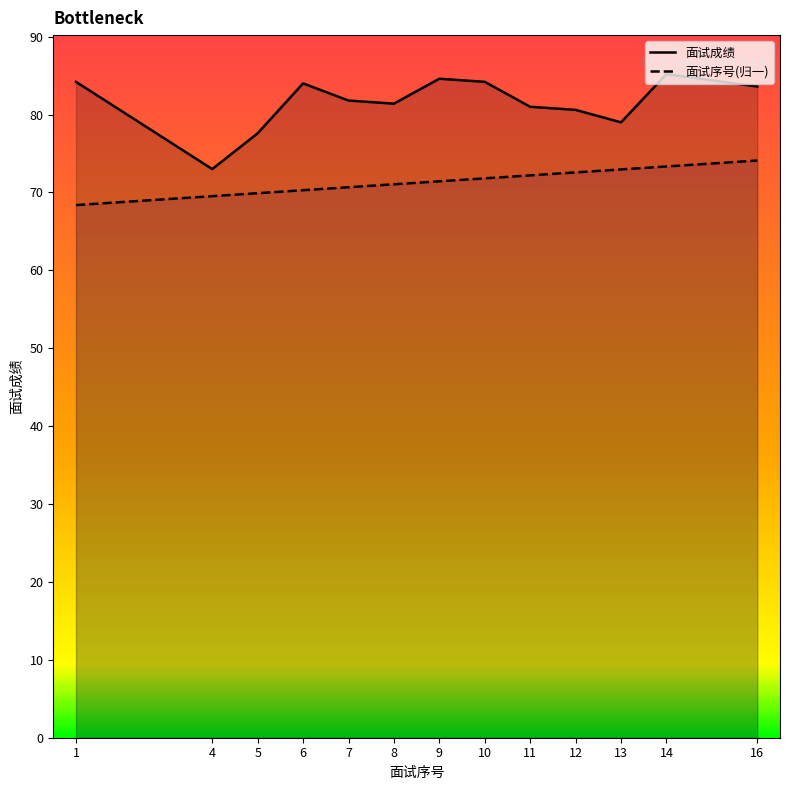

Which series changed the most between 4 and 12?

面试成绩